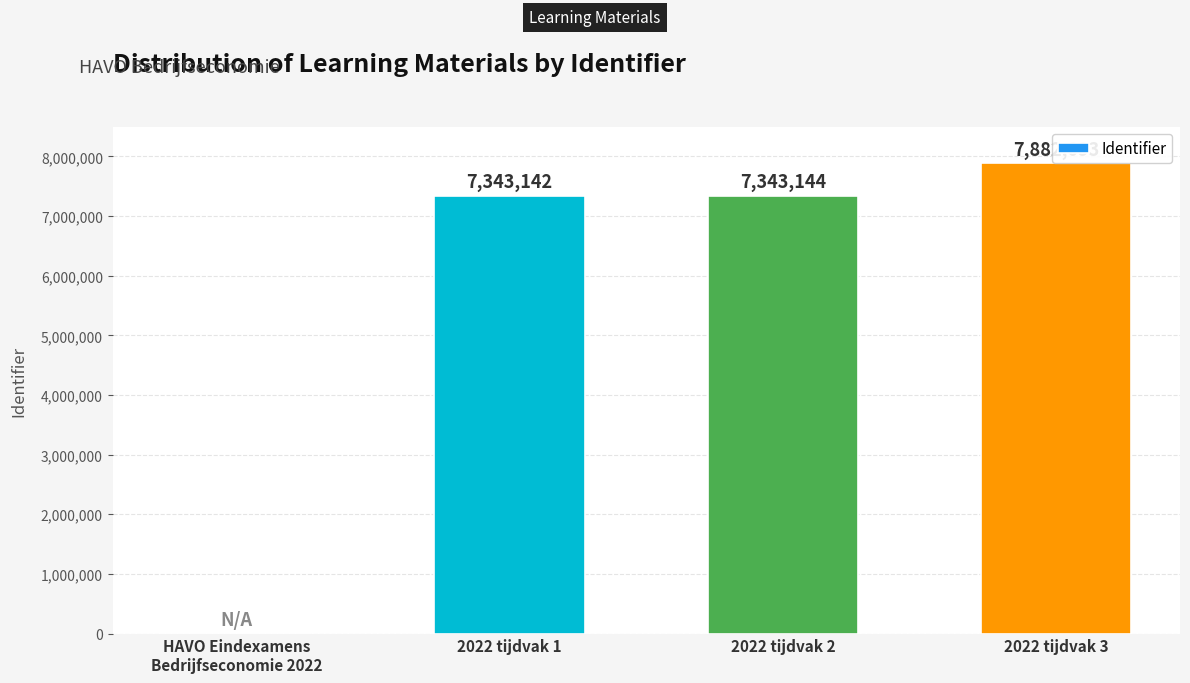

What is the difference between the second highest and second lowest values?

2